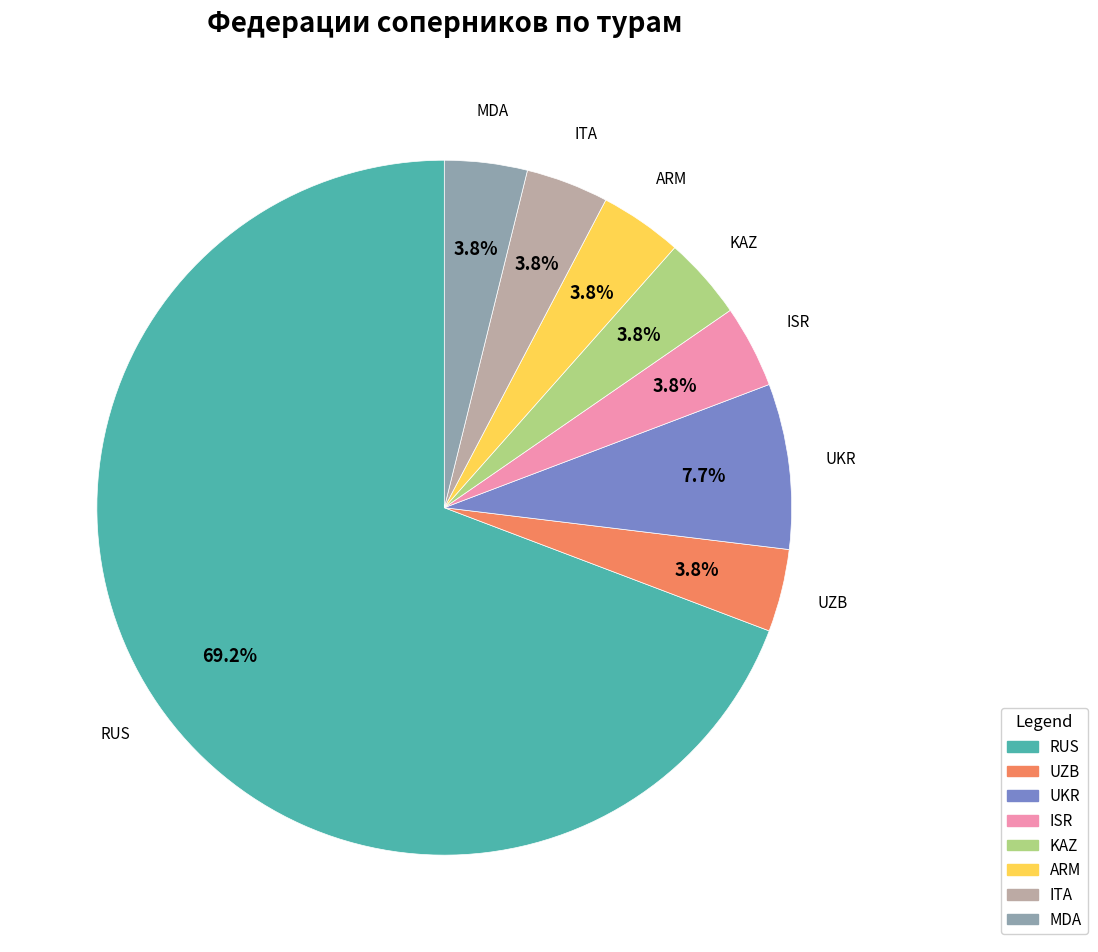

To the nearest percent, what is the average slice percentage?

12%